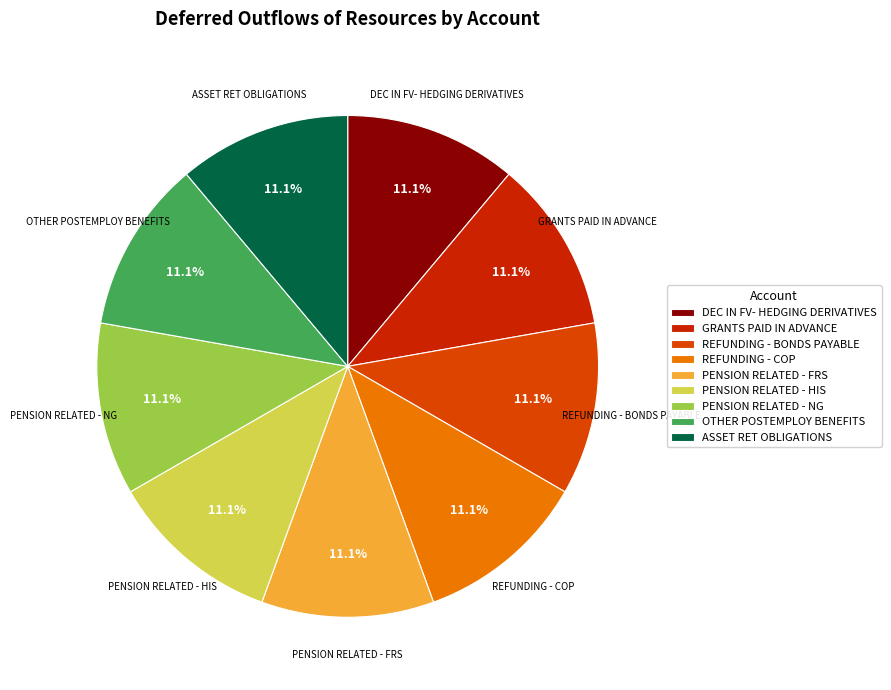

Count the number of slices in the pie.

9